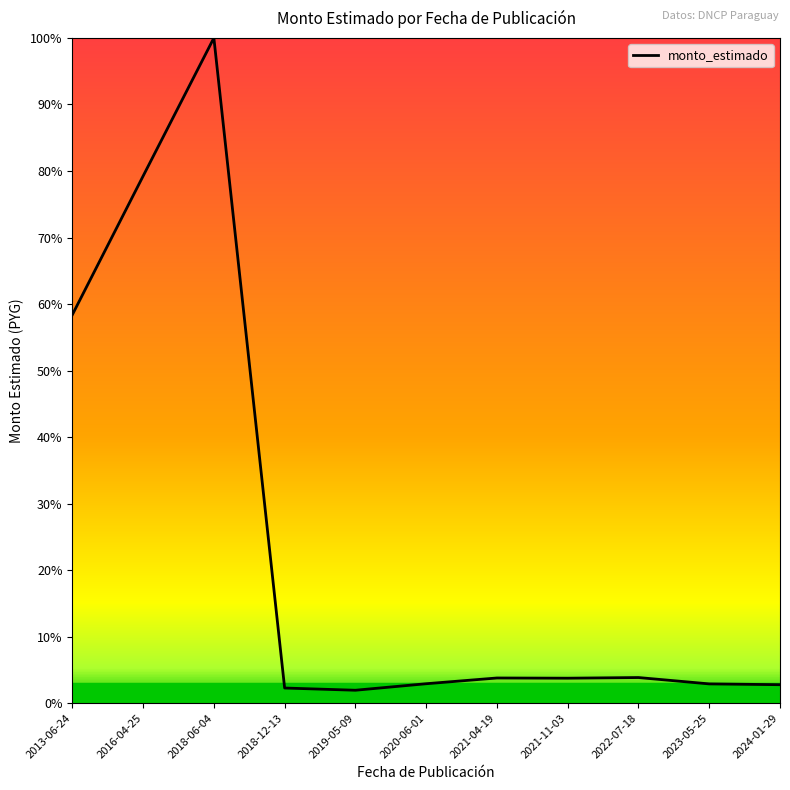

Which label corresponds to the largest value in the chart?

2018-06-04